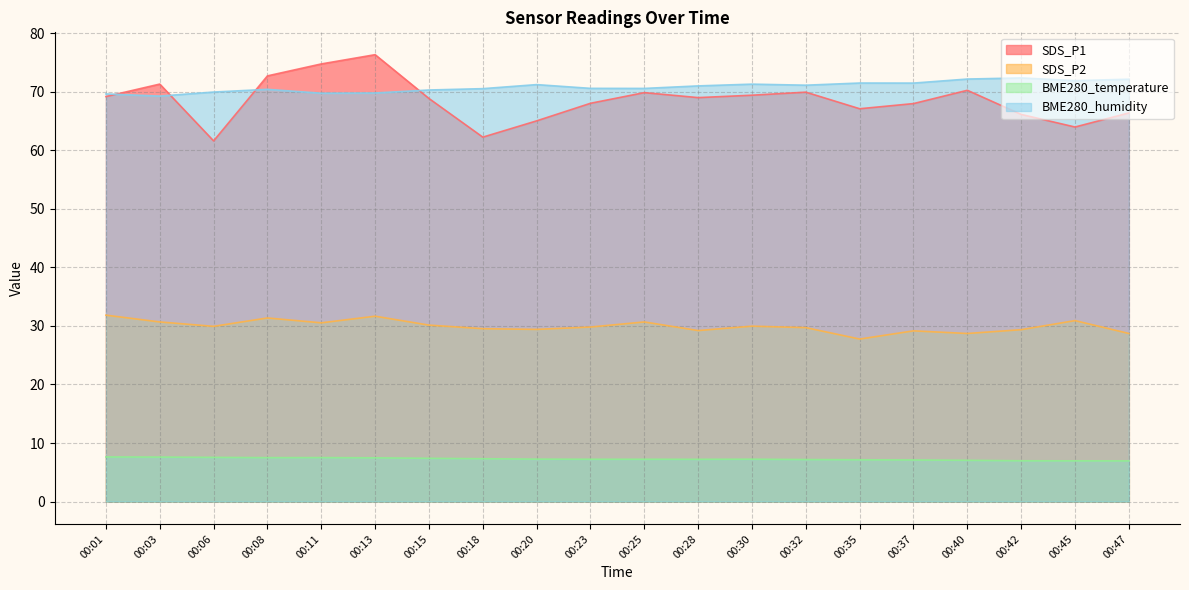

How many values in the BME280_humidity series exceed 70?

15